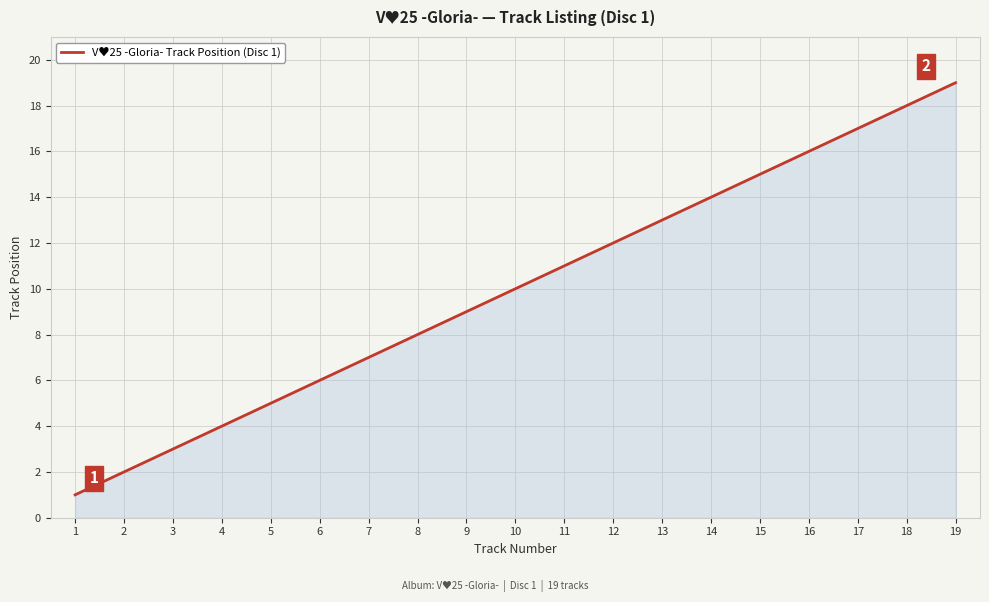

Reading left to right, what are all the values shown in this chart?

1	2	3	4	5	6	7	8	9	10	11	12	13	14	15	16	17	18	19